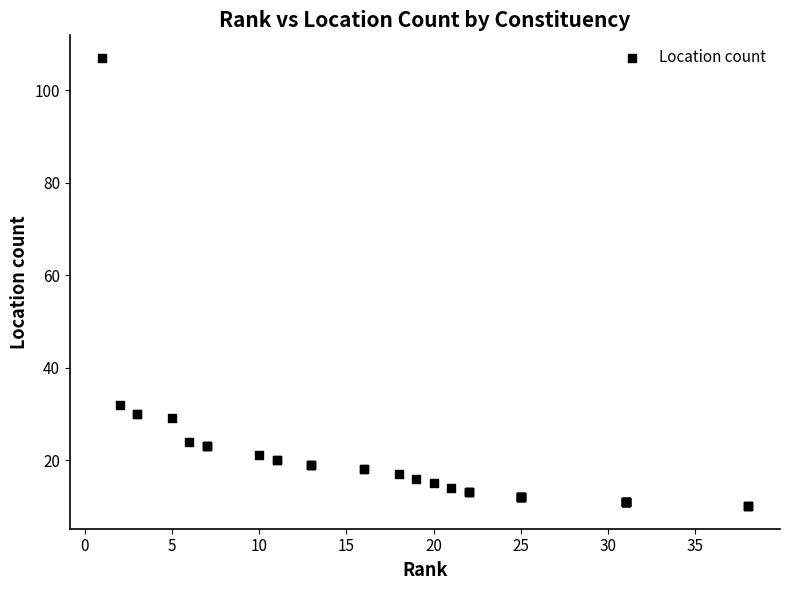

What Y value in the scatter plot is closest to 58?

32